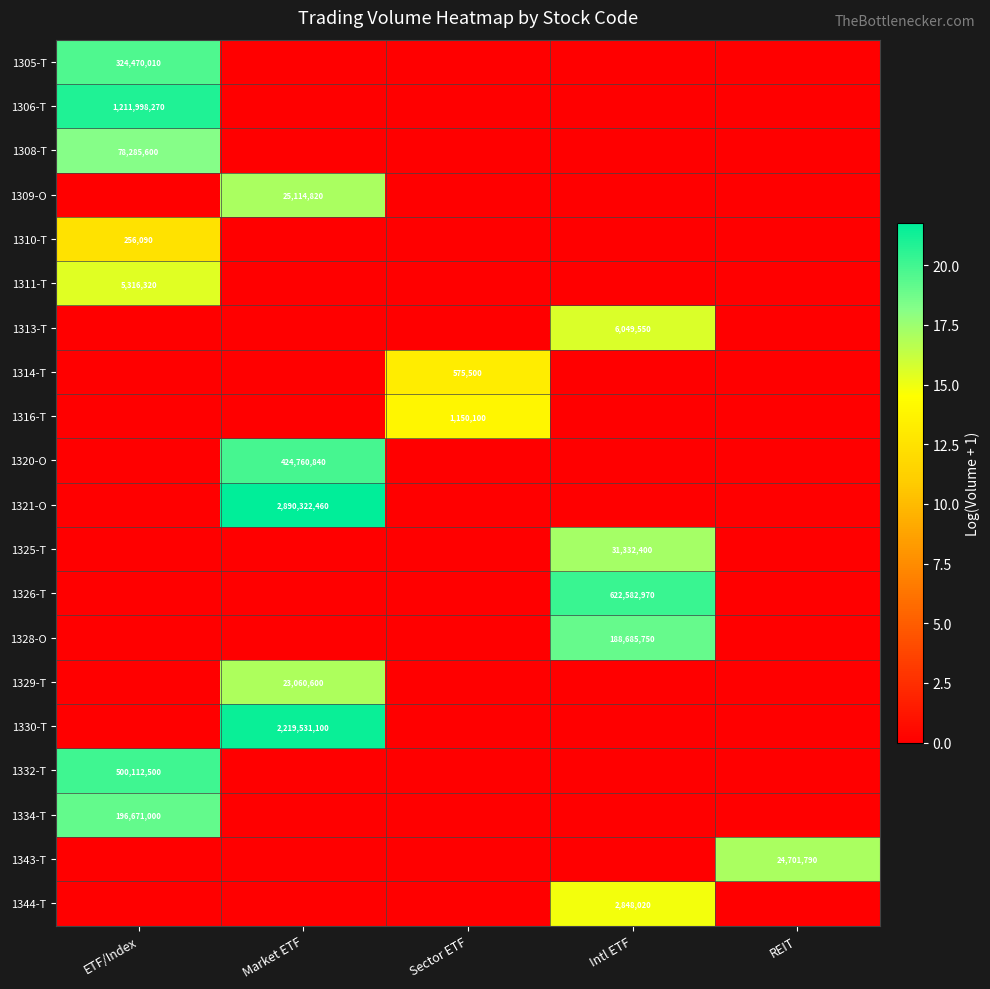

Is it true that 1316-T equals 1150100 at Sector ETF?

True